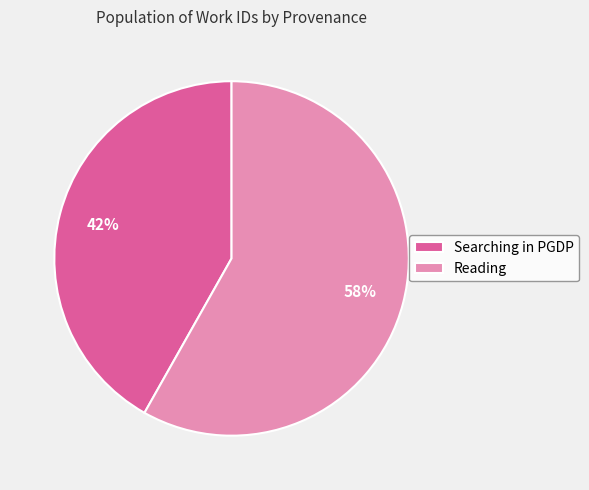

How many slices are in this pie chart?

2